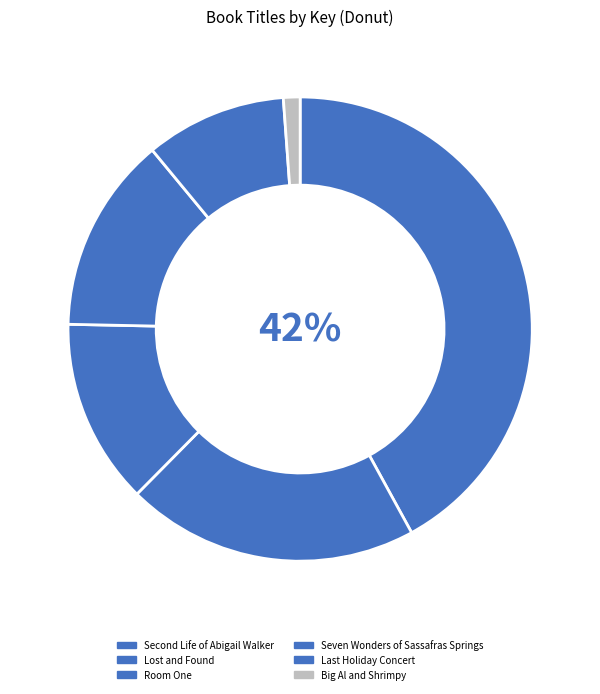

The Lost and Found slice represents 20% of the pie. True or false?

True